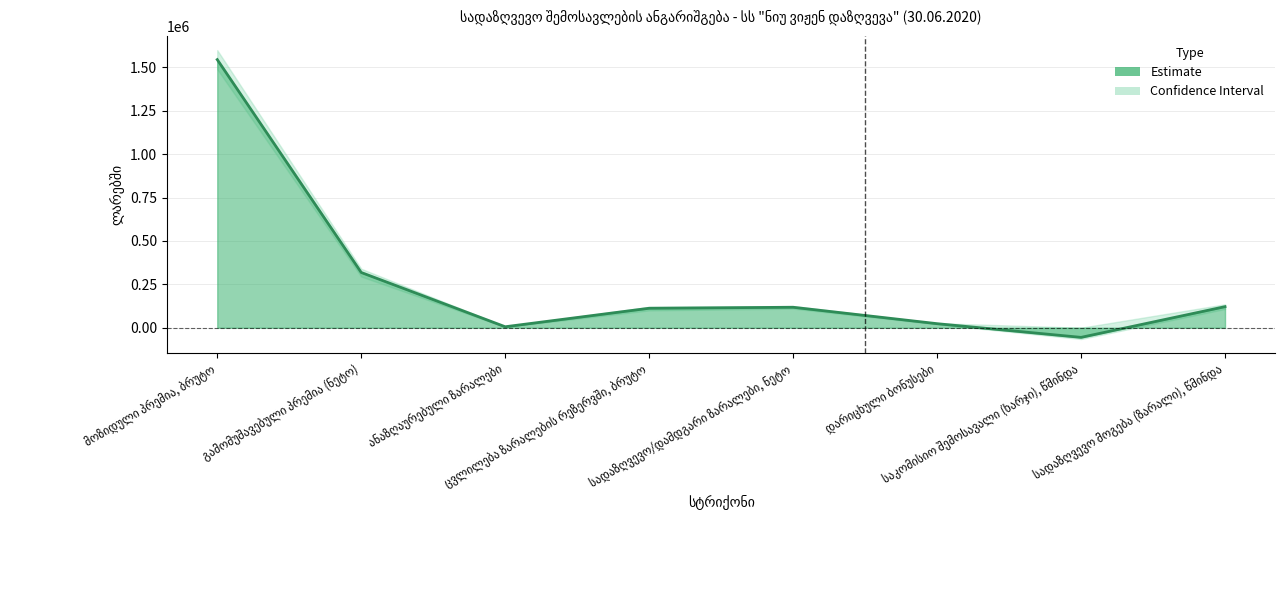

Reading left to right, list all the values displayed in this chart.

მოზიდული პრემია, ბრუტო=1545454.1	გამომუშავებული პრემია (ნეტო)=318506.2	ანაზღაურებული ზარალები=5680.8	ცვლილება ზარალების რეზერვში, ბრუტო=112380.4	სადაზღვევო/დამდგარი ზარალები, ნეტო=118061.2	დარიცხული ბონუსები=23424.6	საკომისიო შემოსავალი (ხარჯი), წმინდა=-55523.5	სადაზღვევო მოგება (ზარალი), წმინდა=121496.9